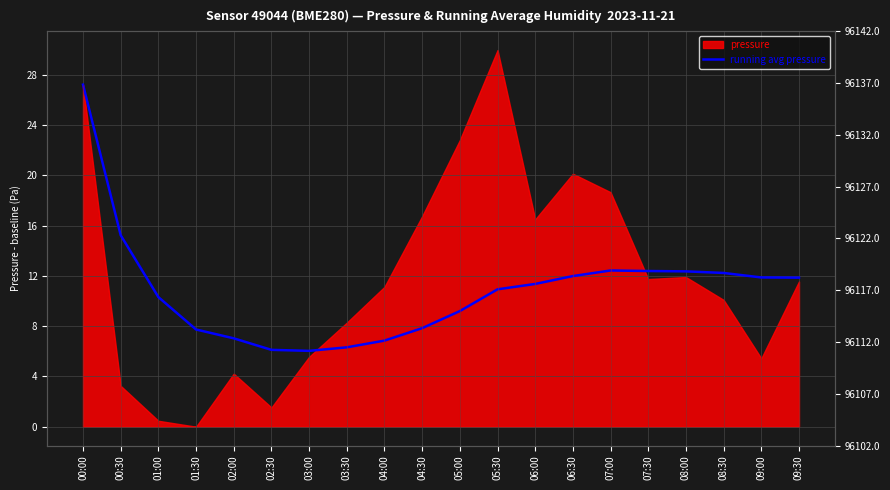

What is the value of the 4th point from the left?

7.7